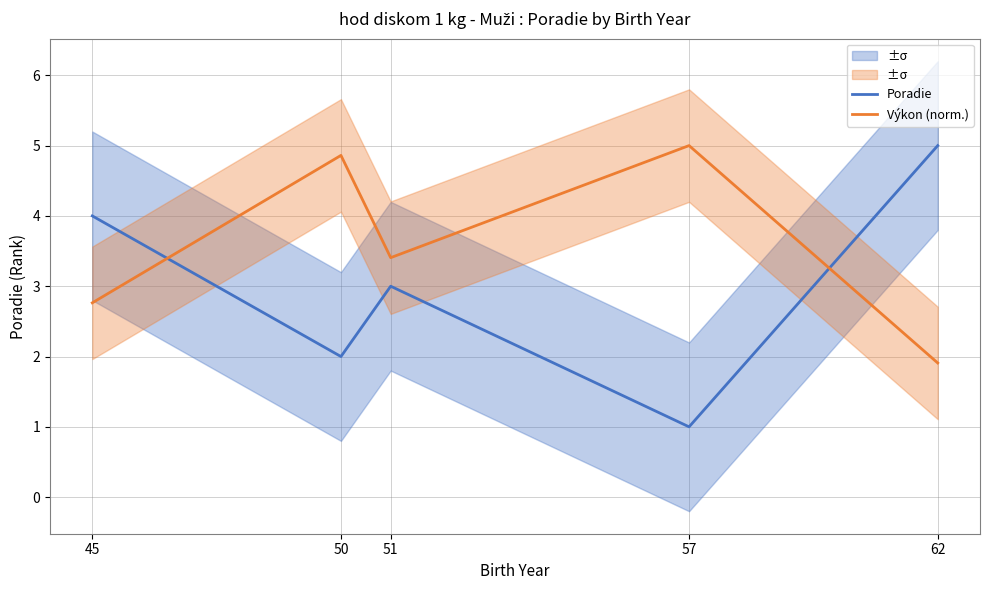

Read the Výkon (norm.) value at 57.

5.0